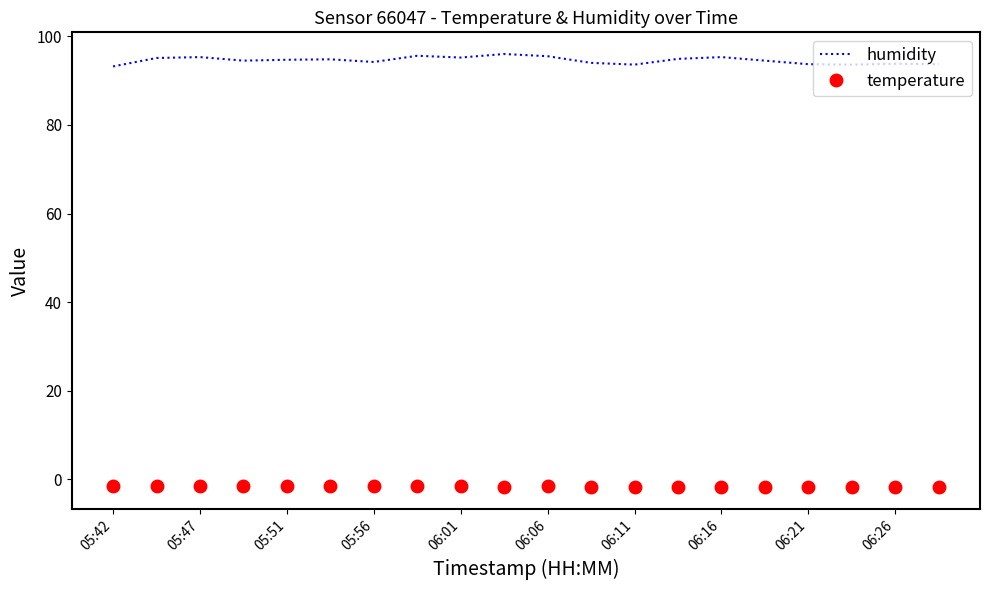

Rank the series by their maximum value, from highest to lowest.

humidity, temperature